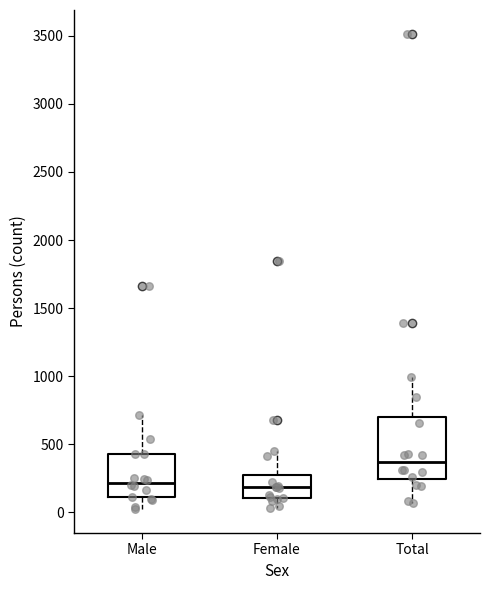

Which box has the highest median line?

Total